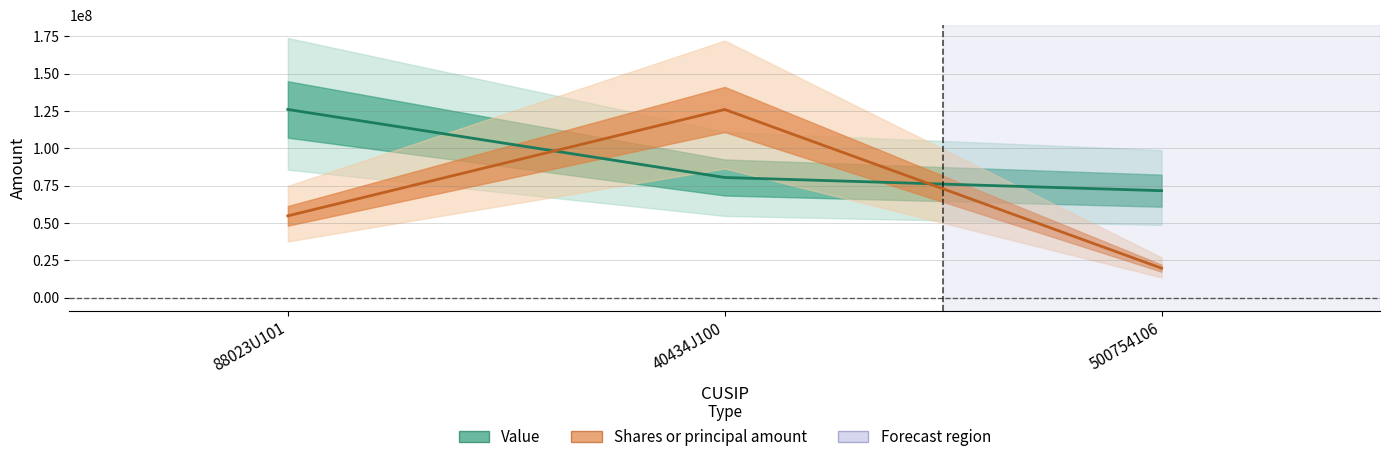

True or false: Shares or principal amount has a value of 54756170.2 at 88023U101.

True